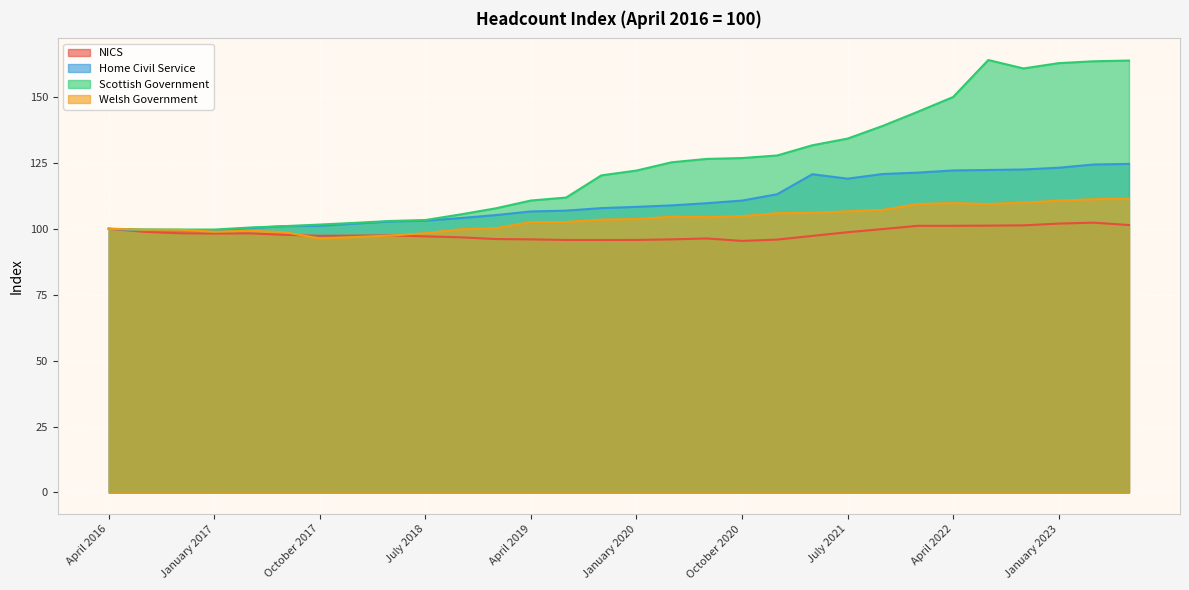

What value does the Home Civil Service series have at January 2019?

105.2